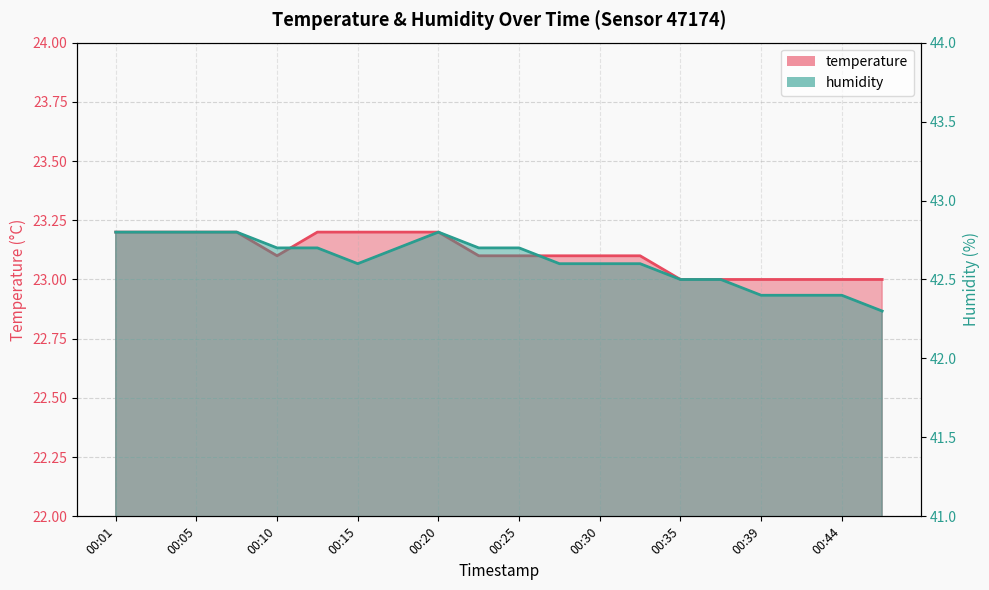

Reading left to right, what are all the values shown in this chart?

temperature: 23.2	23.2	23.2	23.2	23.1	23.2	23.2	23.2	23.2	23.1	23.1	23.1	23.1	23.1	23.0	23.0	23.0	23.0	23.0	23.0
humidity: 42.8	42.8	42.8	42.8	42.7	42.7	42.6	42.7	42.8	42.7	42.7	42.6	42.6	42.6	42.5	42.5	42.4	42.4	42.4	42.3